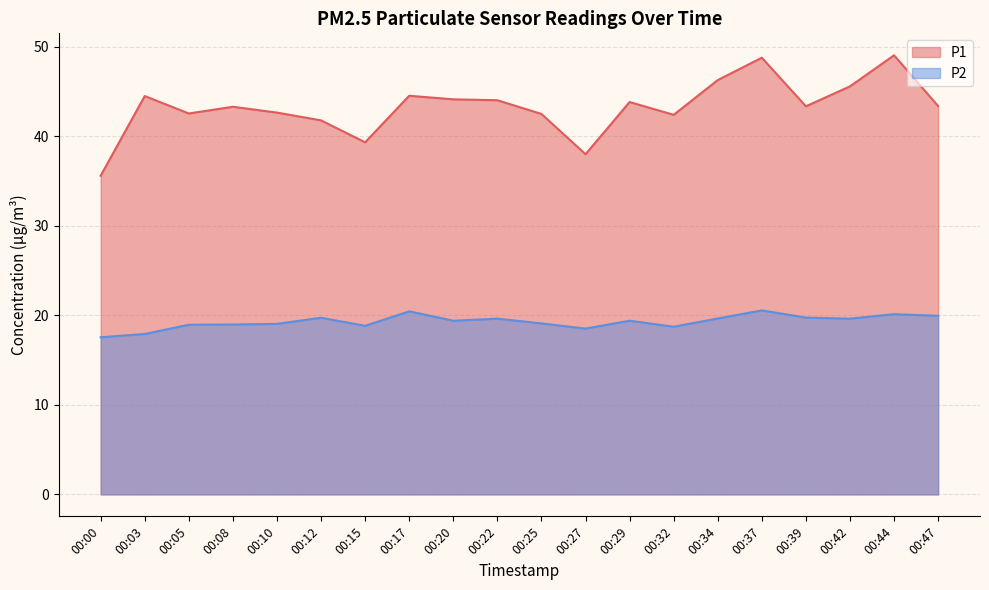

In P1, how many points are higher than both neighbors (excluding endpoints)?

6